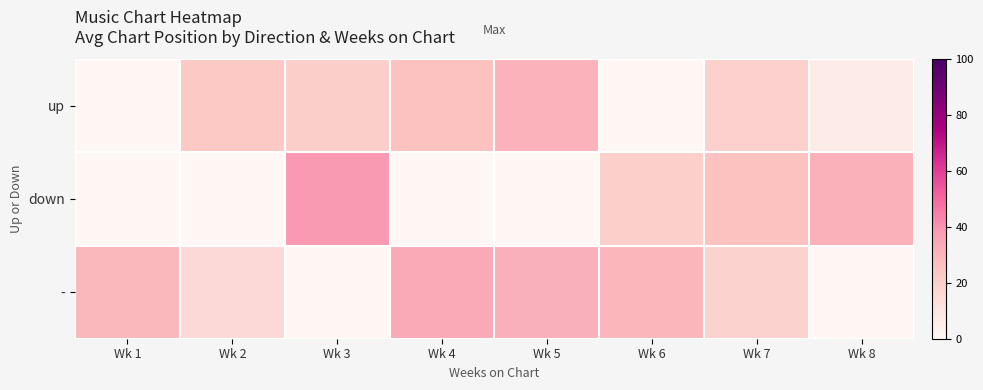

Which label corresponds to the largest value in the chart?

Wk 3